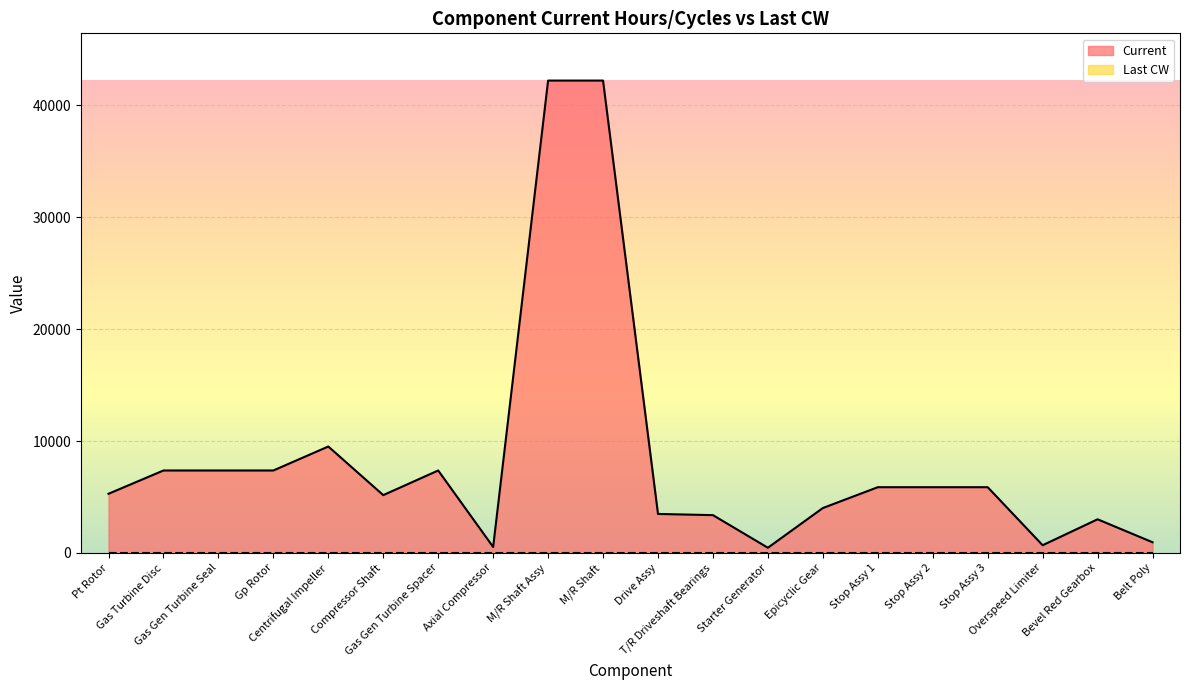

How many values are below 5878?

10